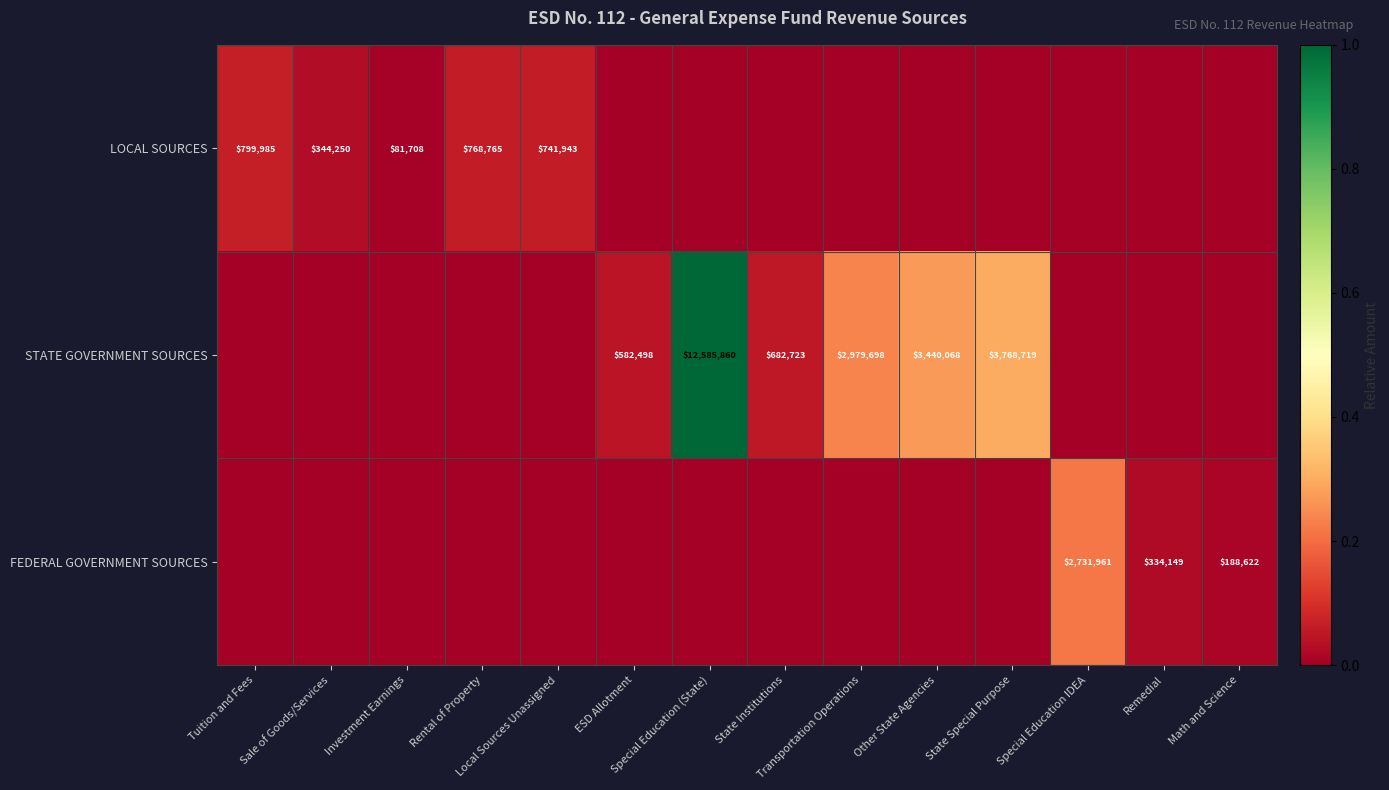

At which category is the sum across all series the highest?

Special Education (State)